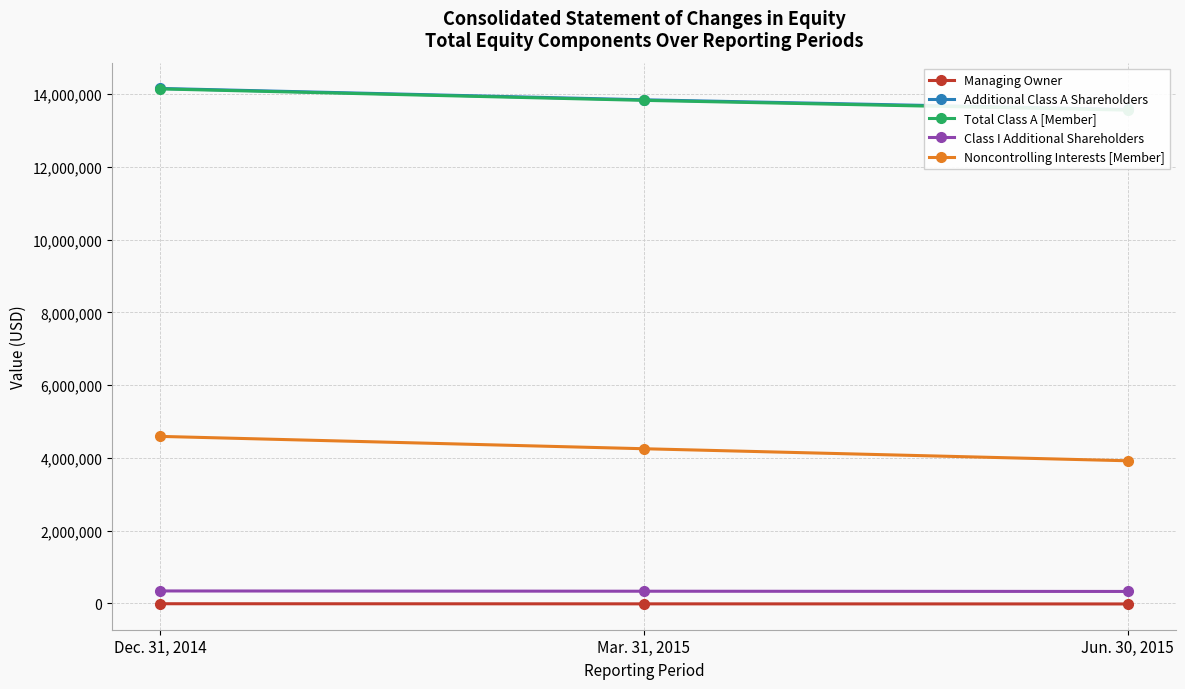

What is the difference between the highest and lowest values at Jun. 30, 2015?

13597446